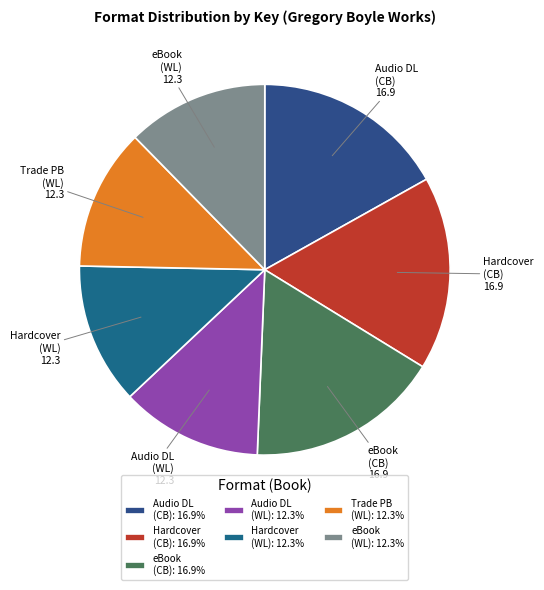

Is there a majority slice in this chart?

No